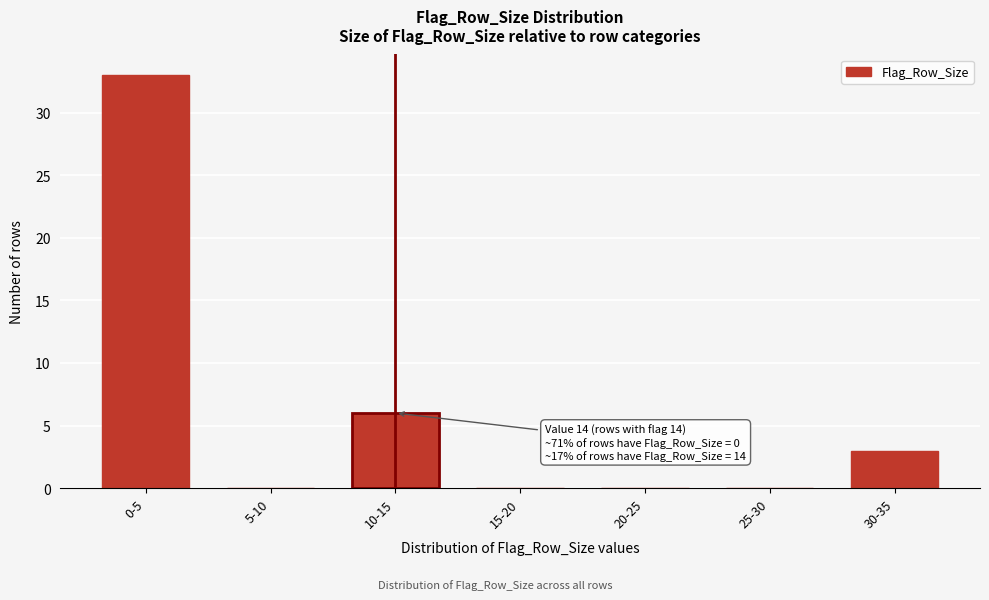

Reading left to right, what are all the values shown in this chart?

0-5=33	5-10=0	10-15=6	15-20=0	20-25=0	25-30=0	30-35=3